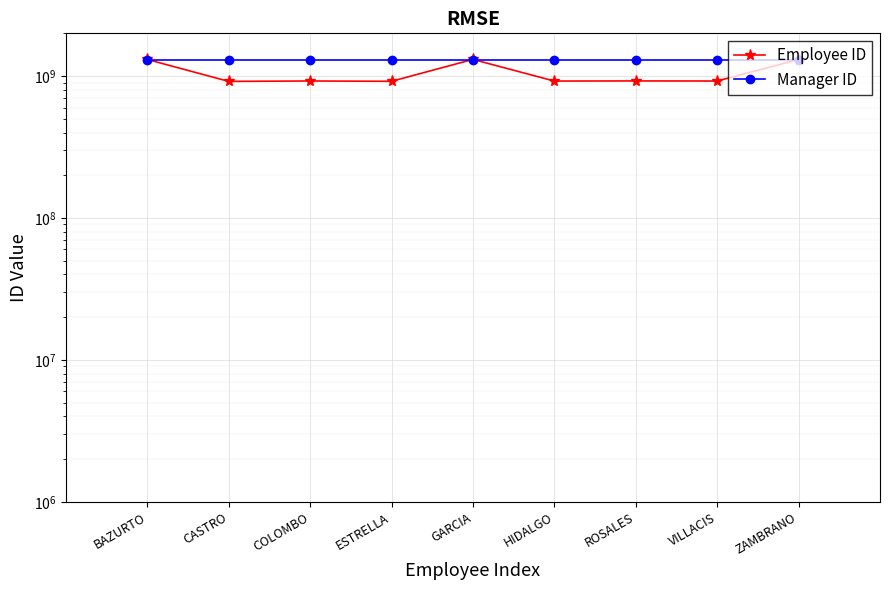

What is the difference between the Employee ID values at ROSALES and CASTRO?

6558313